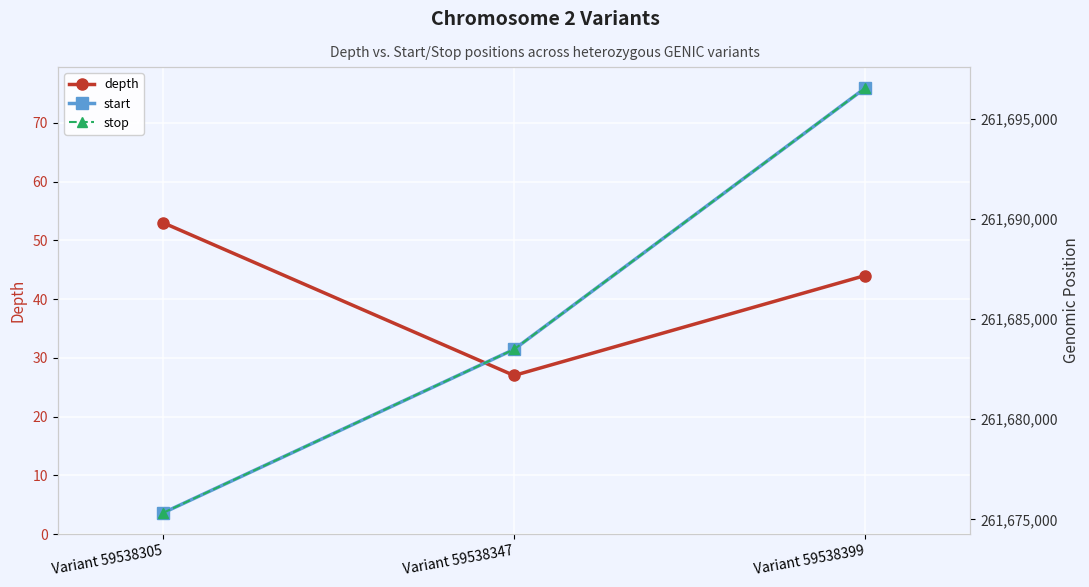

Where does the depth series first go above 44?

Variant 59538305